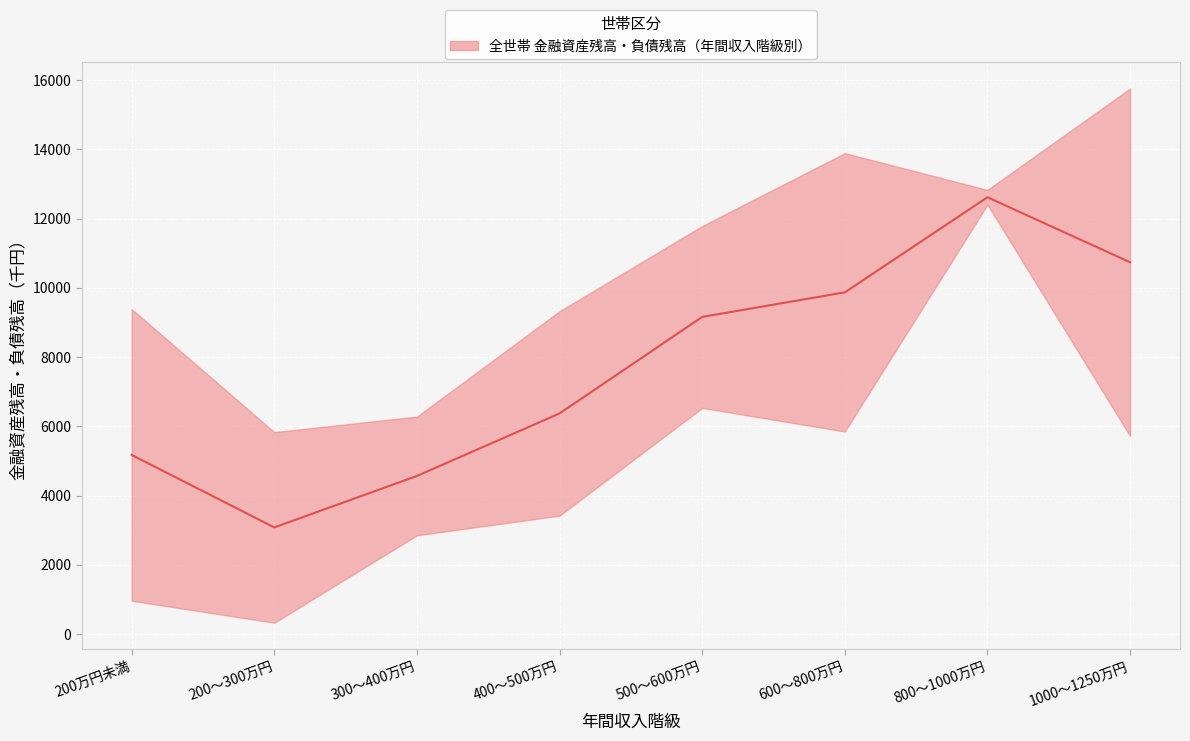

What is the change in value from 200～300万円 to 400～500万円?

+3292.5